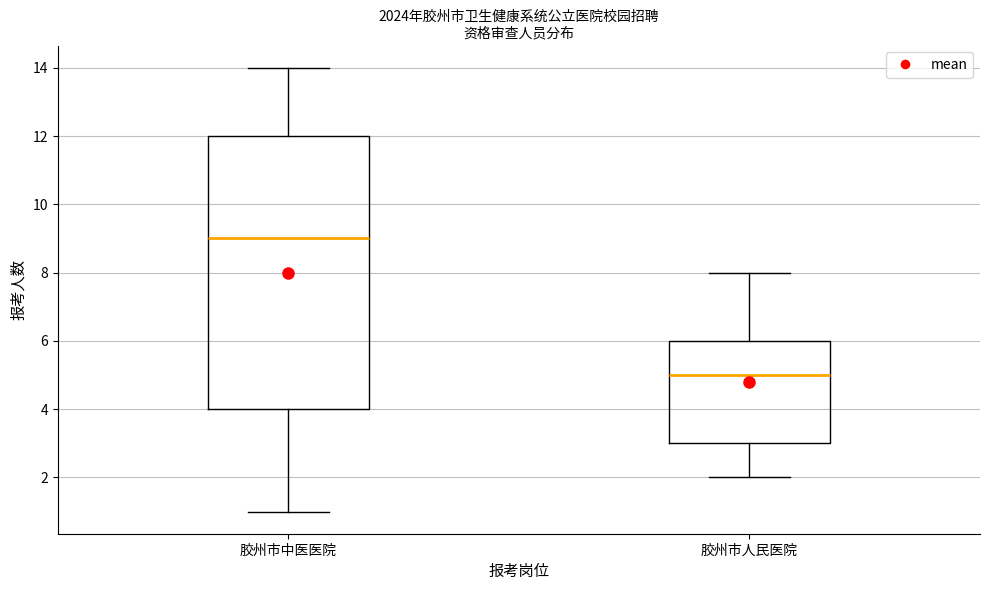

Comparing the boxes themselves (not the whiskers), which one is the tallest?

胶州市中医医院